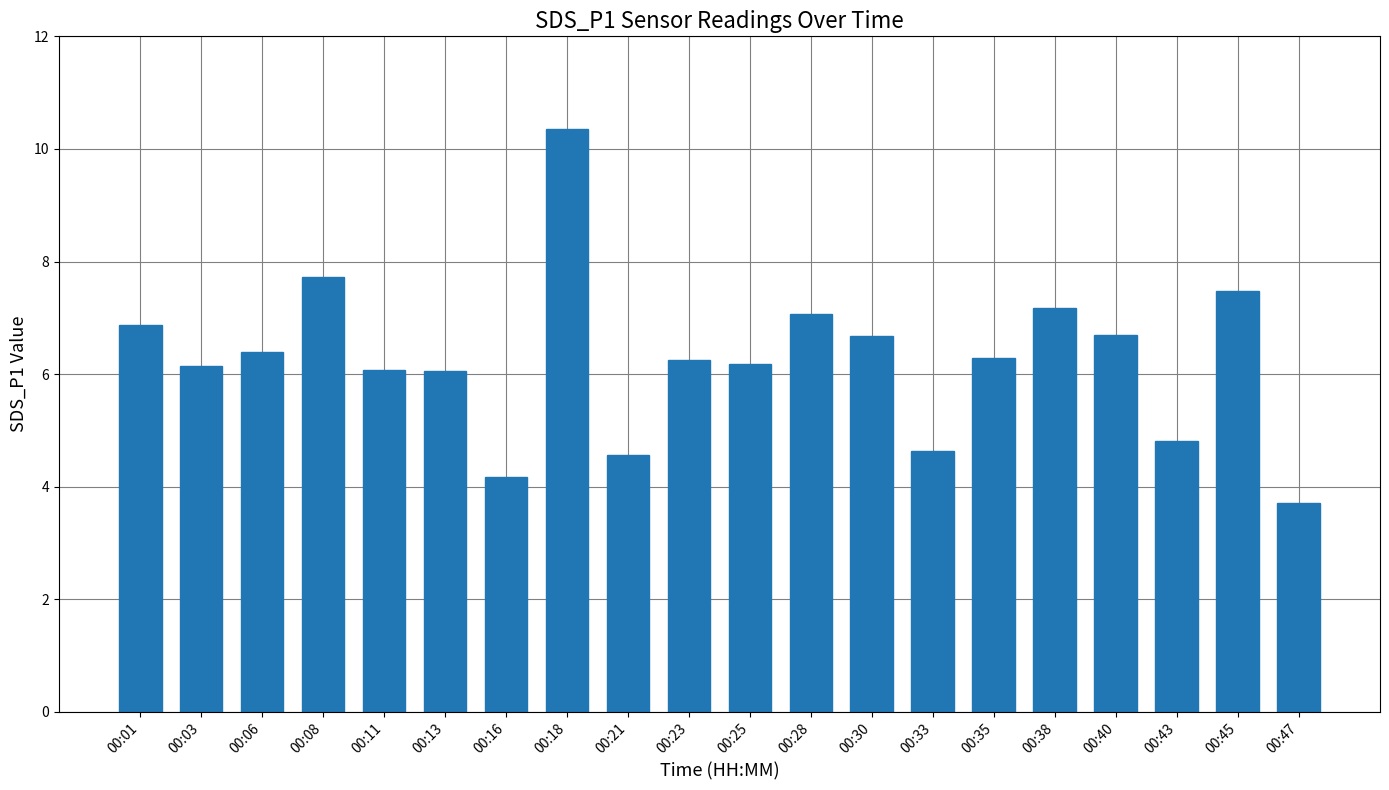

The value at 00:06 is 6.4. True or false?

True